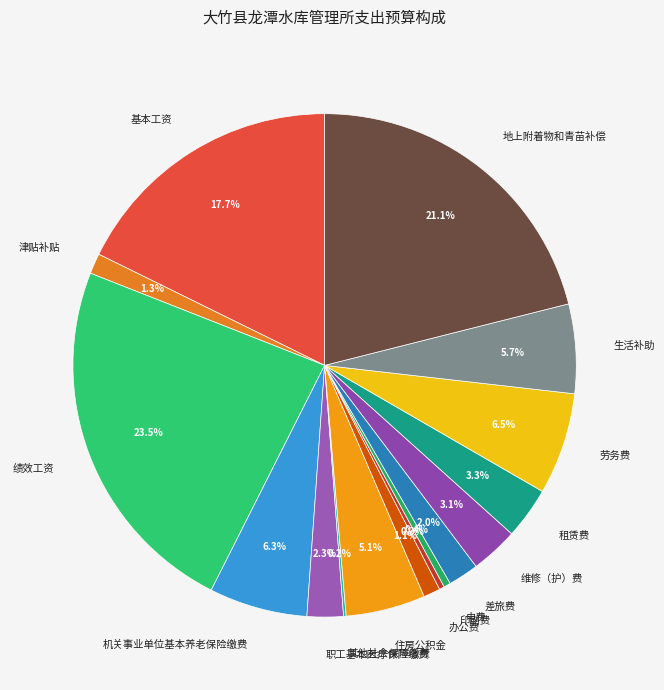

Which has a higher value, 职工基本医疗保险缴费 or 维修（护）费?

维修（护）费